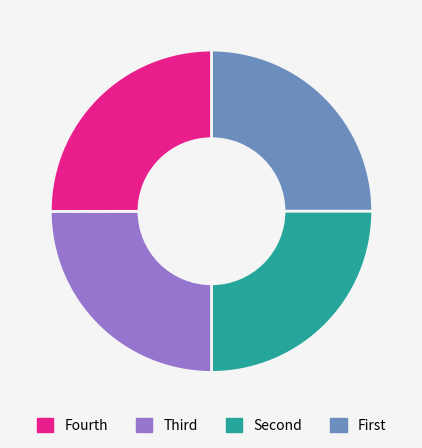

Does any single category account for the majority?

No